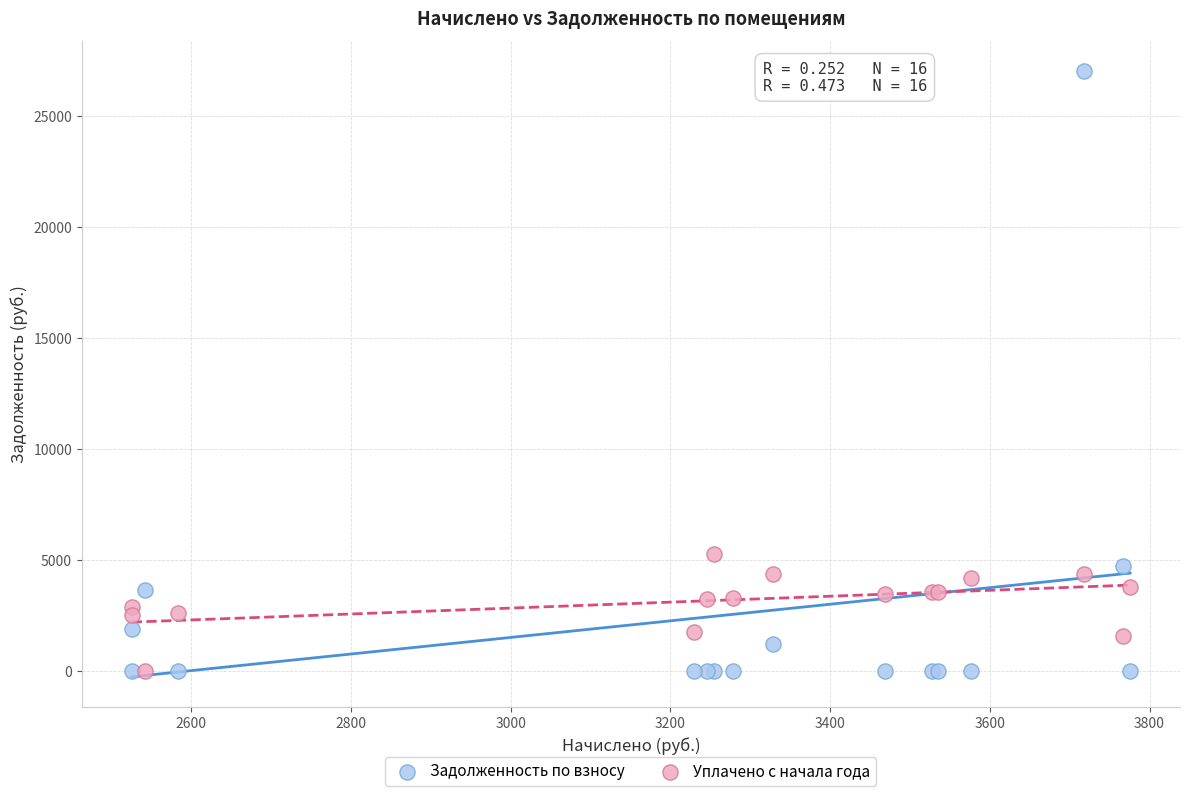

Which series contains the highest Y value?

Задолженность по взносу